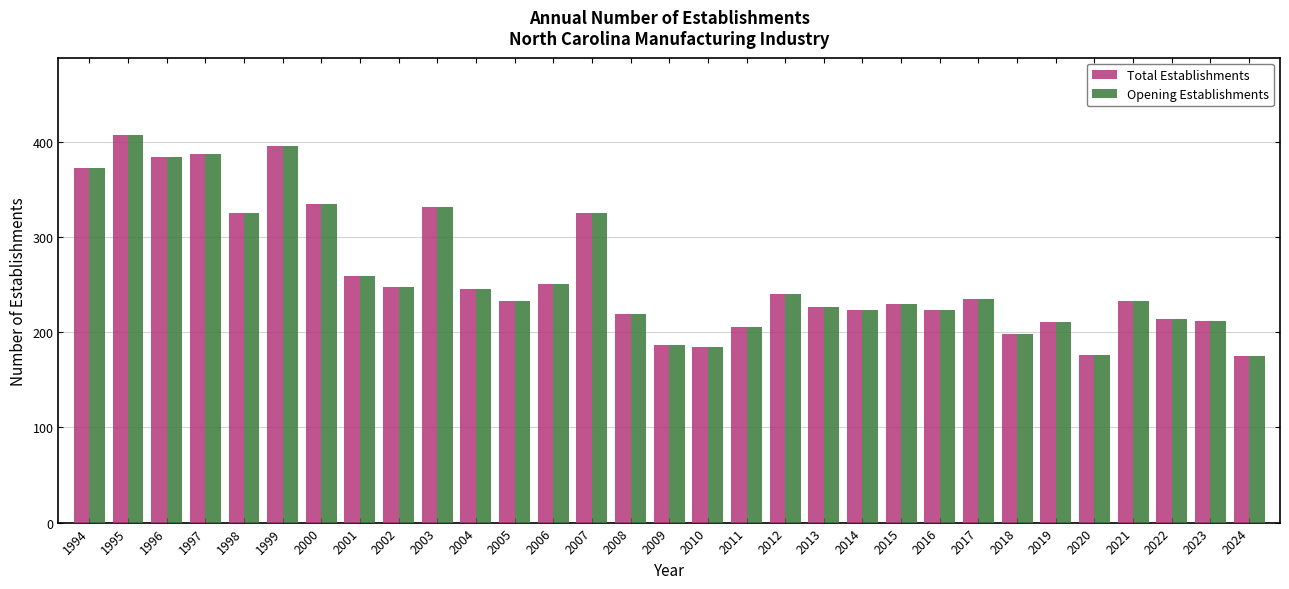

What is the value of the Opening Establishments bar at the 6th from the left?

396